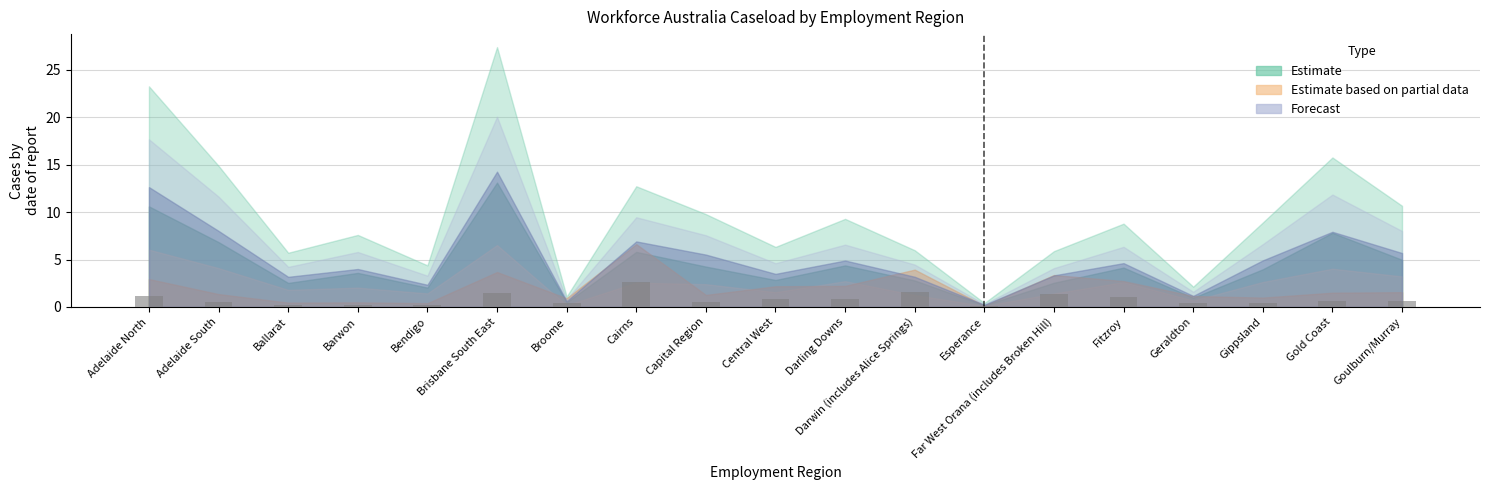

What is the ratio of the value at Fitzroy to the value at Brisbane South East?

0.7